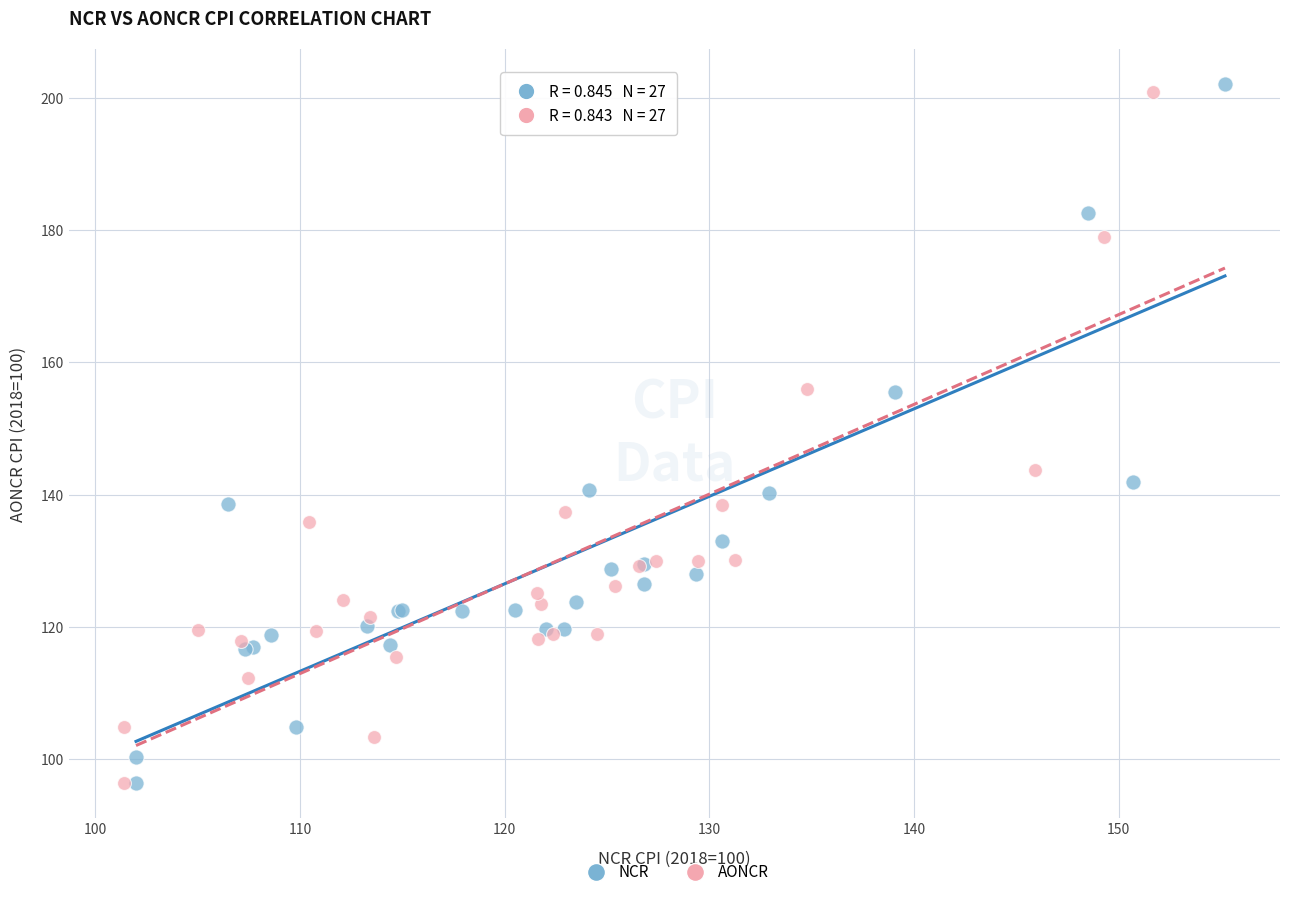

Which series has the largest Y range (max minus min)?

NCR